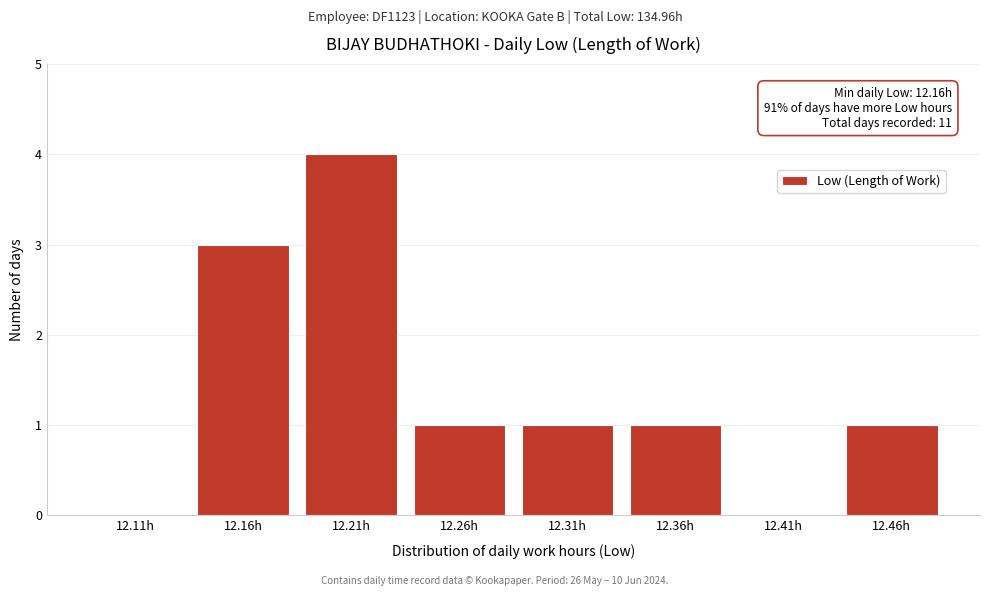

Reading right to left, what are all the values shown in this chart?

12.46h=1	12.41h=0	12.36h=1	12.31h=1	12.26h=1	12.21h=4	12.16h=3	12.11h=0